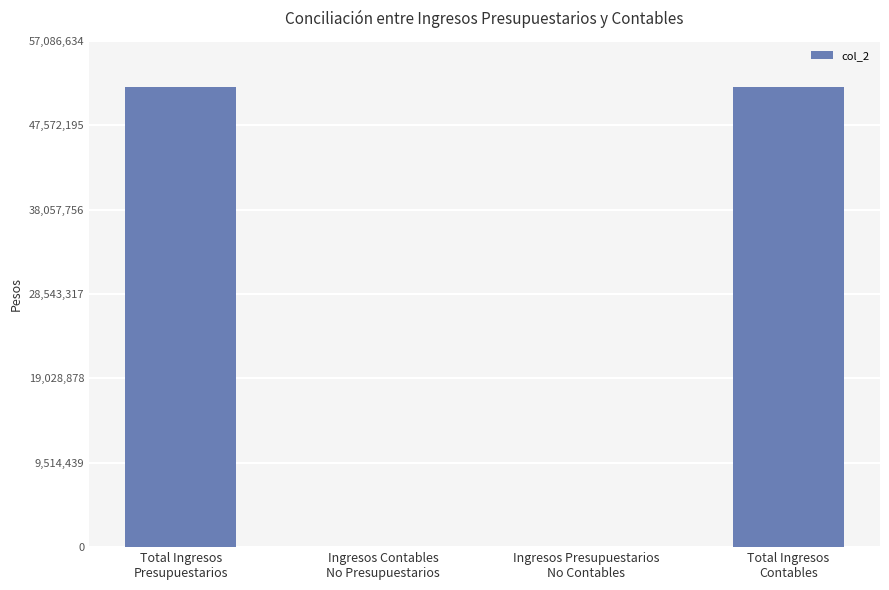

What is the sum of all values?

103793879.5